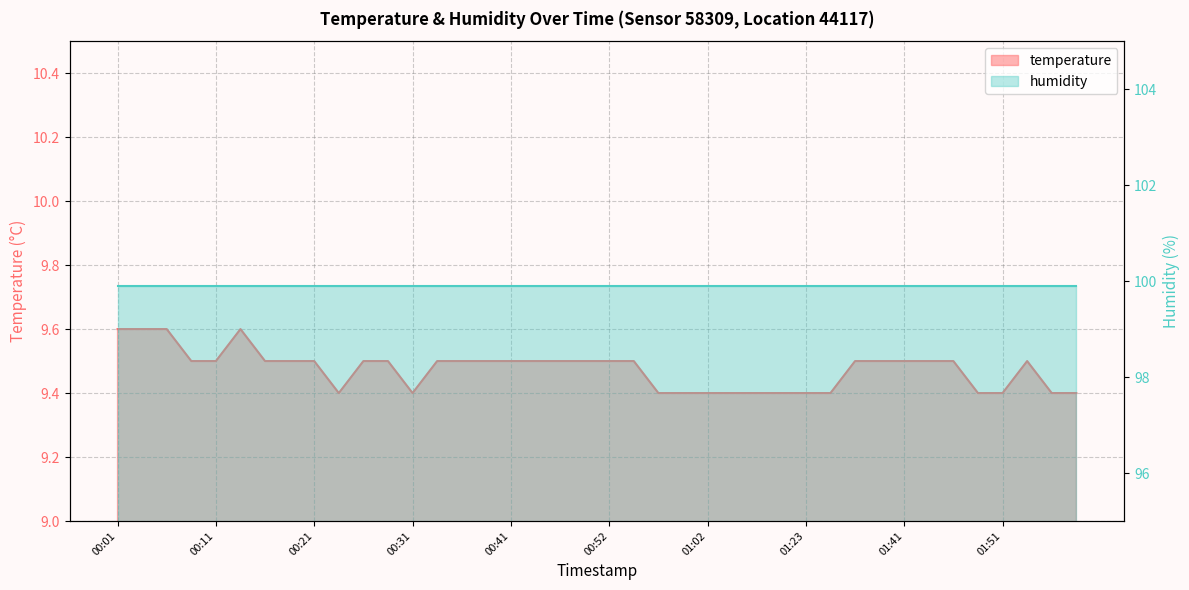

True or false: there are more than 1 points higher than both neighbors.

True